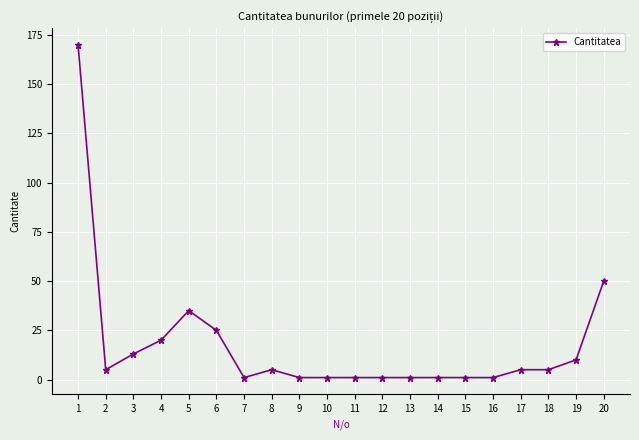

The value at 14 is 1. True or false?

True